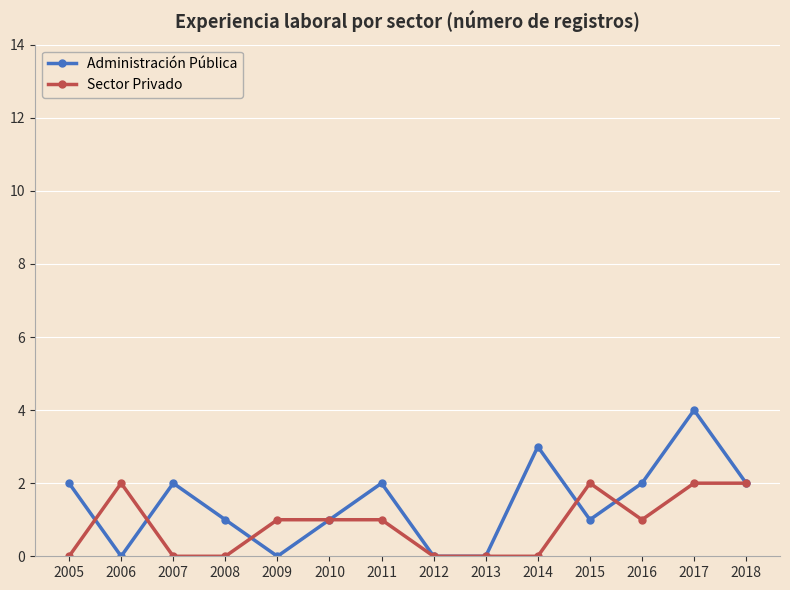

Is this an area chart (filled region under the line)?

No